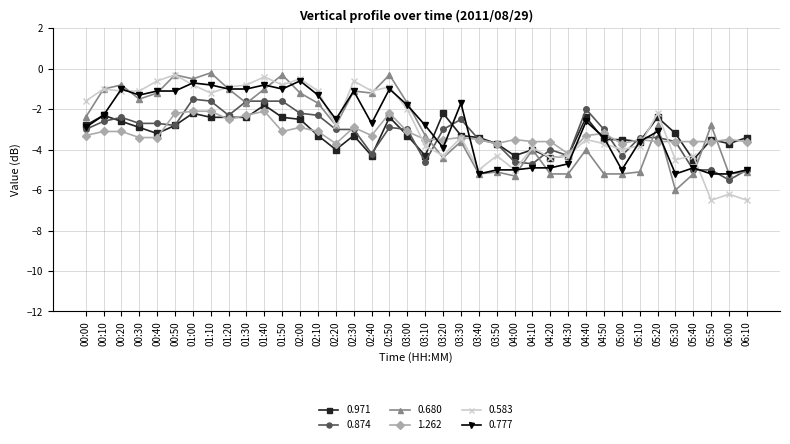

Is it true that 0.971 equals -2.2 at 01:00?

True